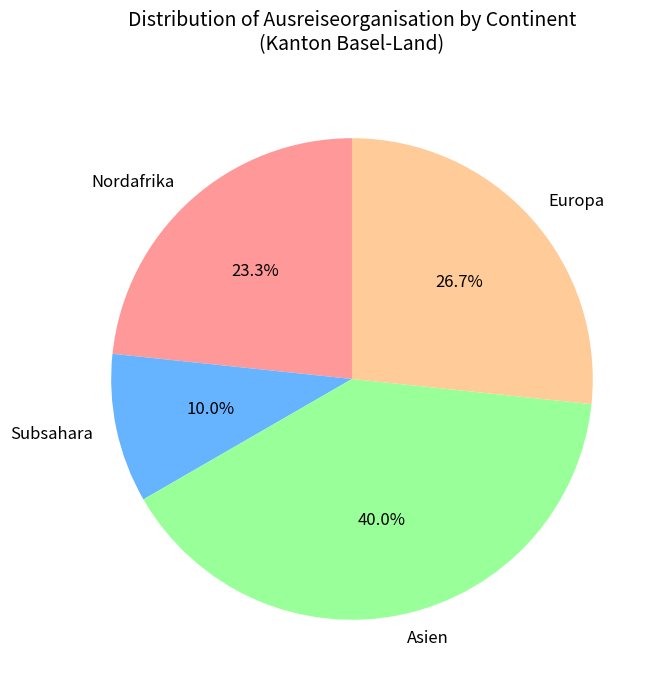

To the nearest percent, what is the average slice percentage?

25%